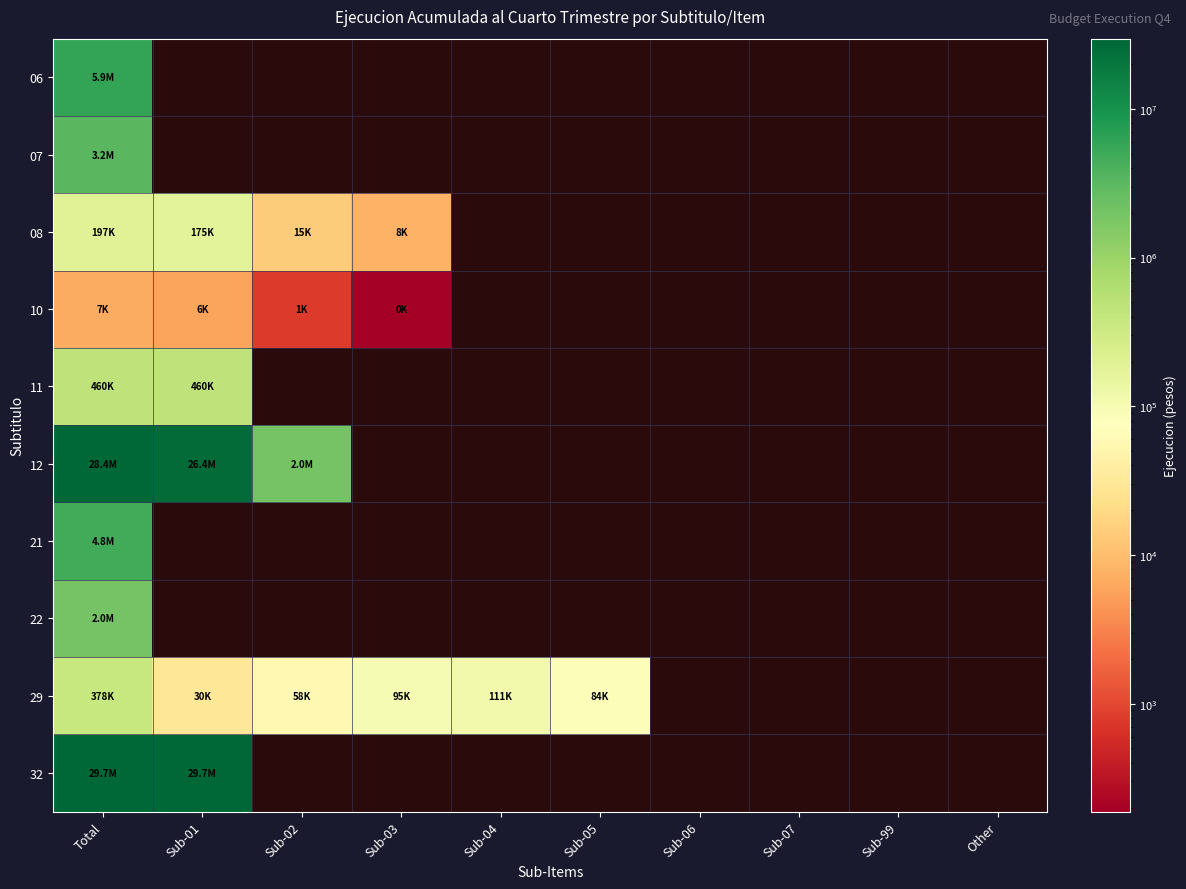

Which series has the largest range (max minus min)?

12